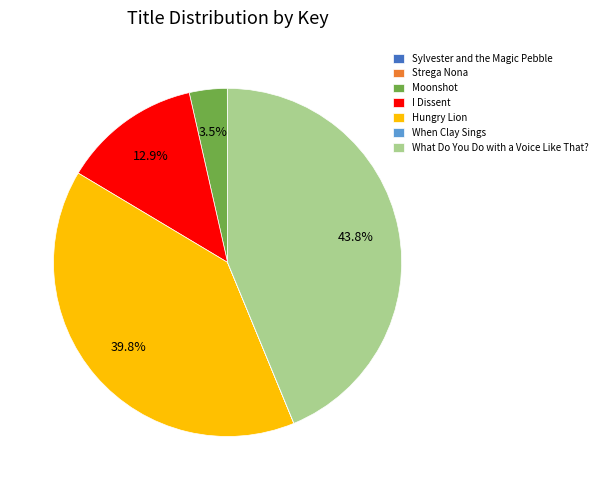

What is the largest slice in the pie chart?

What Do You Do with a Voice Like That?